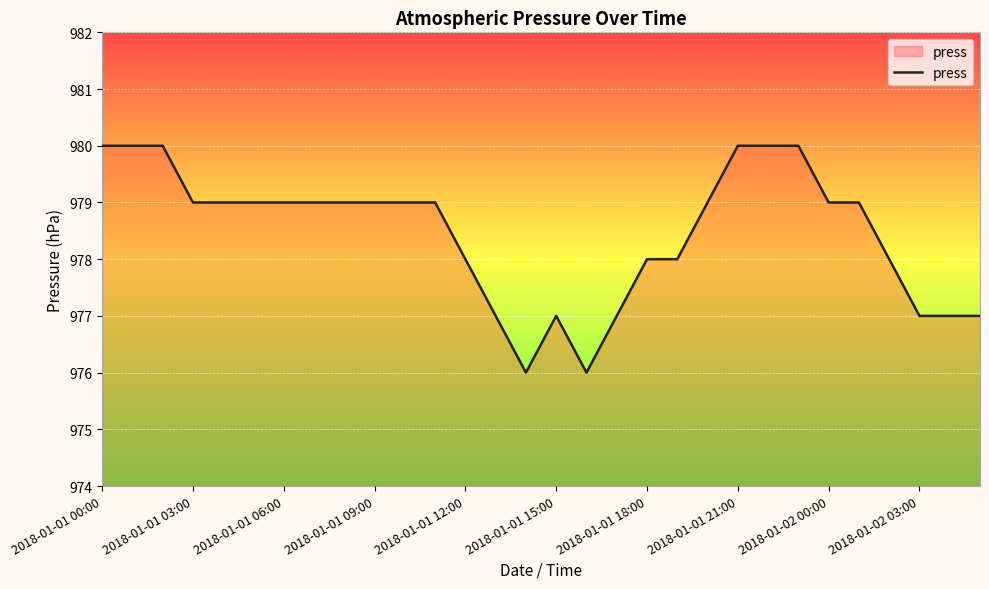

What is the smallest value displayed?

976